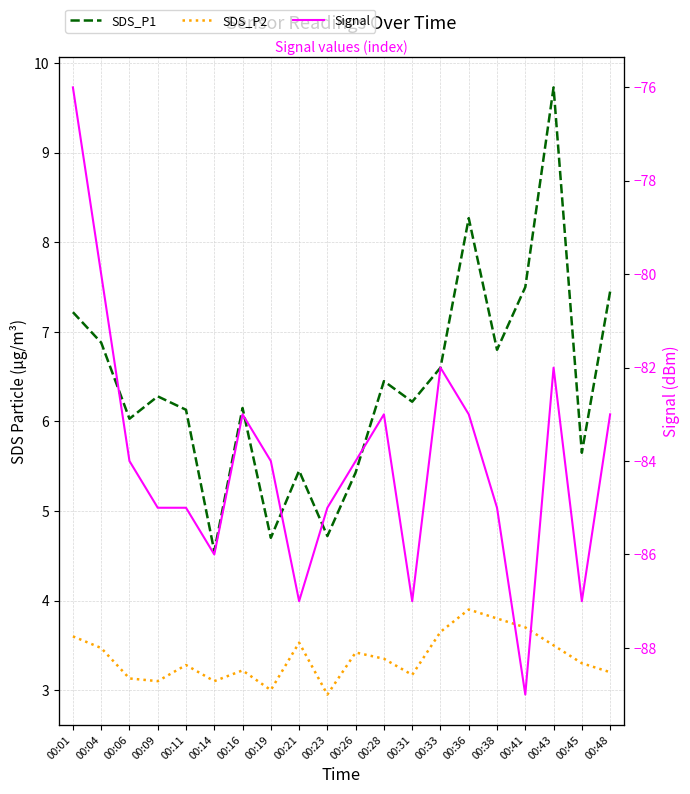

How many categories are shown in the chart?

20